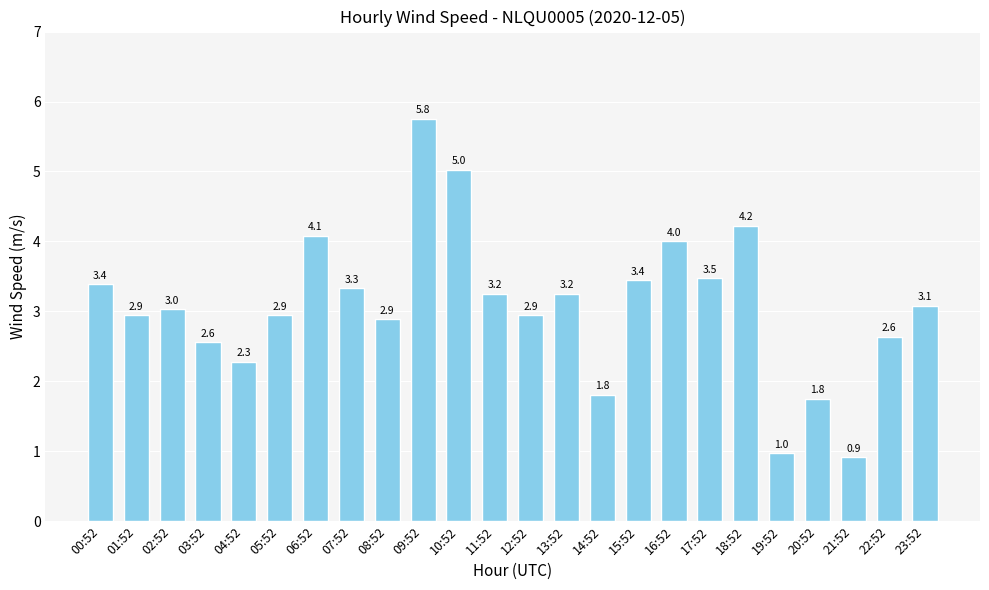

Where is the data nearest to the value 3?

02:52